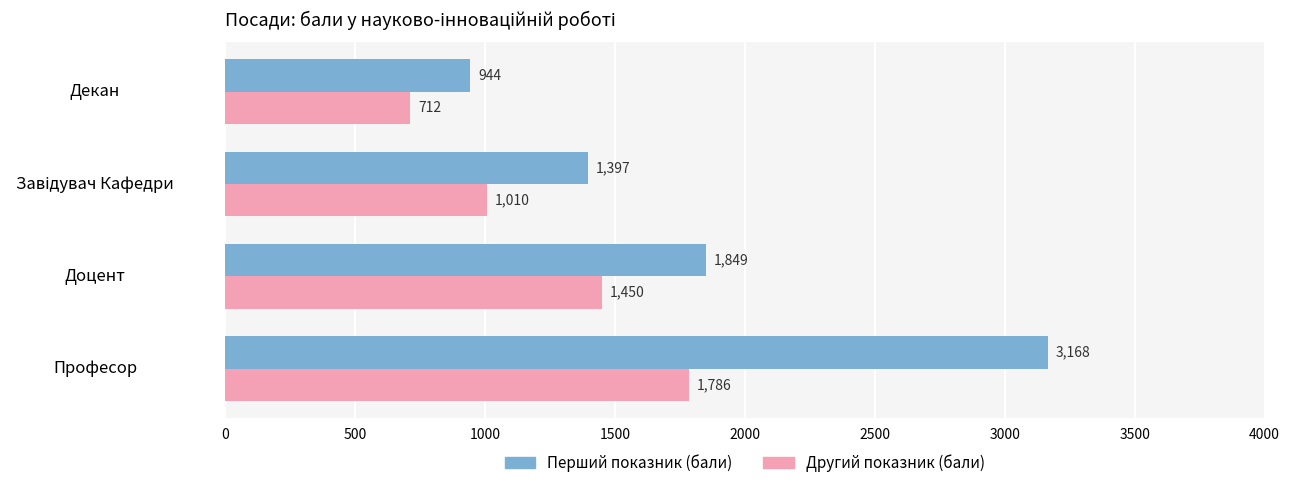

What is the average value of the Перший показник (бали) series?

1839.5